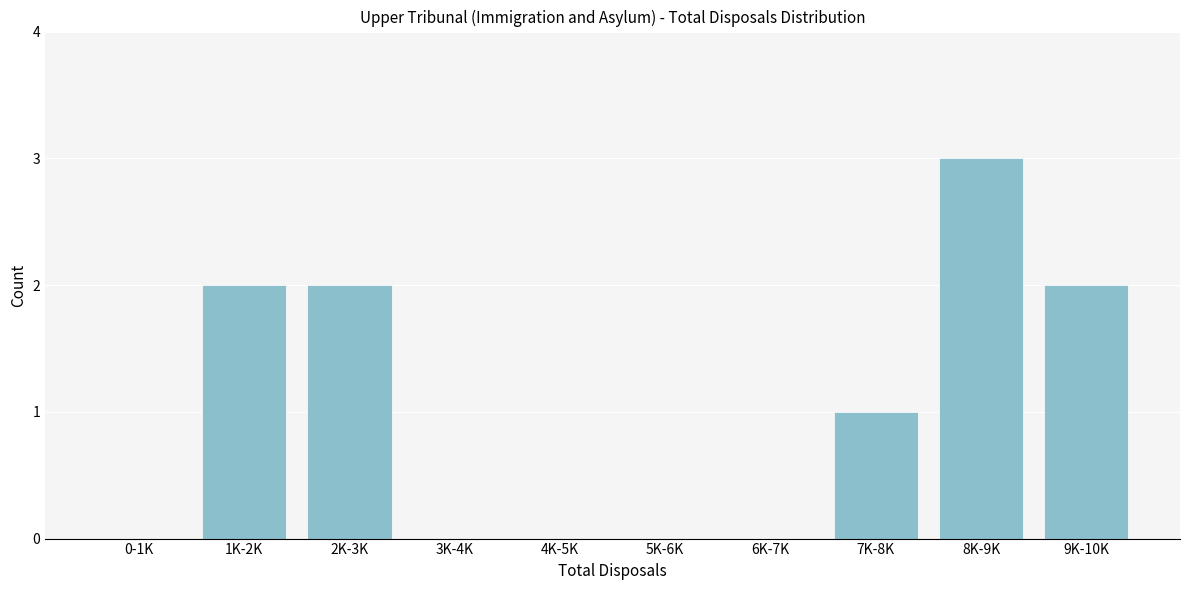

Reading left to right, what are all the values shown in this chart?

0-1K=0	1K-2K=2	2K-3K=2	3K-4K=0	4K-5K=0	5K-6K=0	6K-7K=0	7K-8K=1	8K-9K=3	9K-10K=2